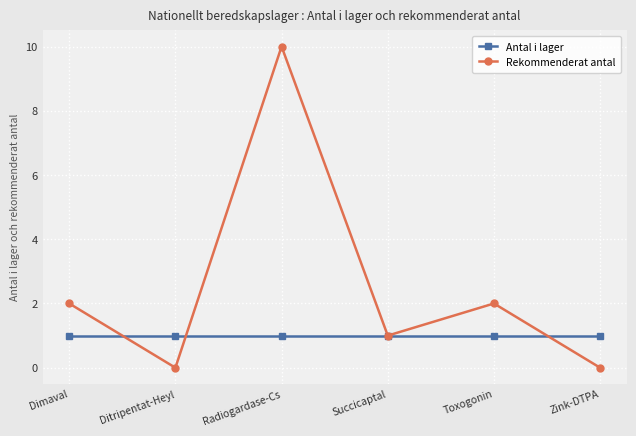

How many series are shown in this chart?

2